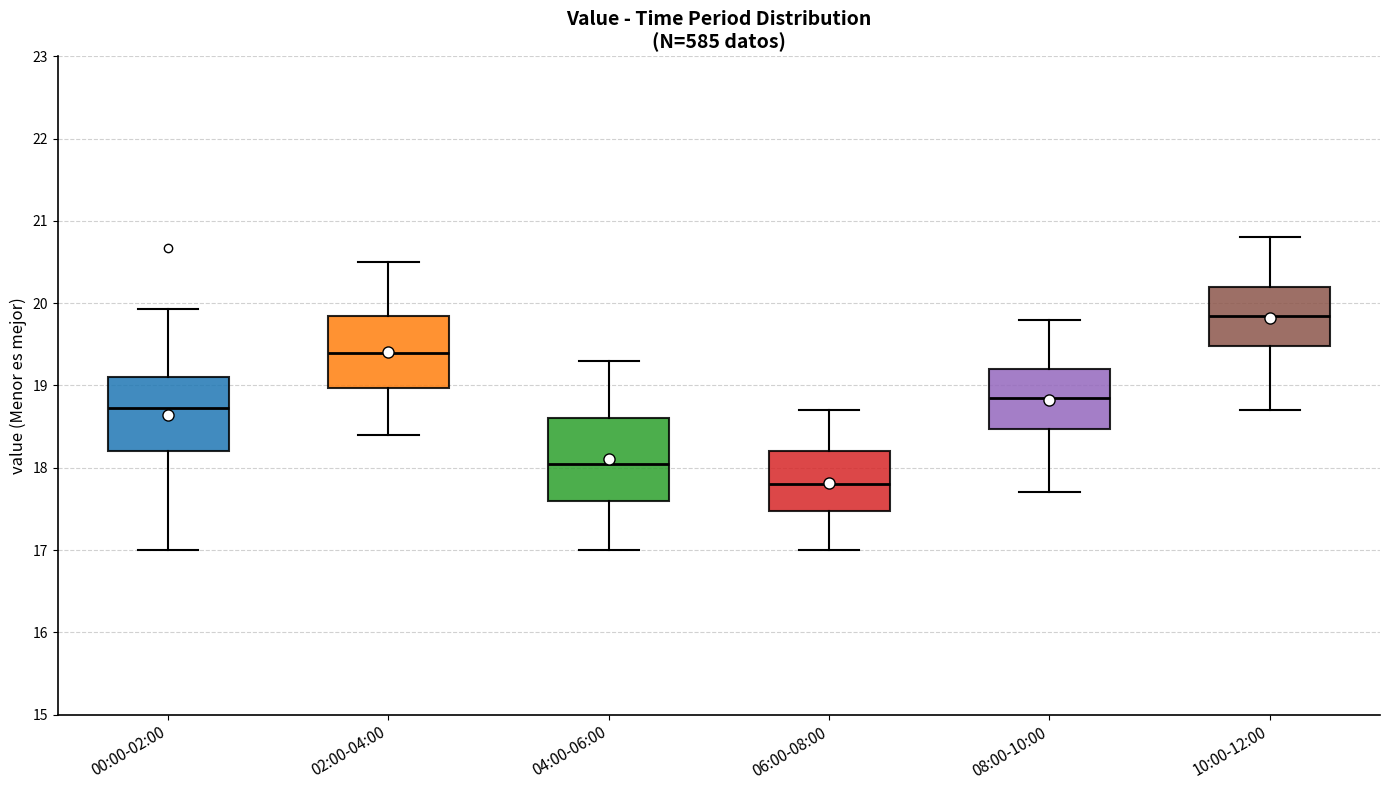

Reading left to right, transcribe this box plot: for each box, give where its median line is, the range the box spans, and where its two whiskers end, as read against the y-axis. The values are not printed on the chart, so give them approximately, as read against the axis.

00:00-02:00: median 18.7, box 18.2 to 19.1, whiskers 17.0 to 19.9
02:00-04:00: median 19.4, box 19.0 to 19.9, whiskers 18.4 to 20.5
04:00-06:00: median 18.1, box 17.6 to 18.6, whiskers 17.0 to 19.3
06:00-08:00: median 17.8, box 17.5 to 18.2, whiskers 17.0 to 18.7
08:00-10:00: median 18.9, box 18.5 to 19.2, whiskers 17.7 to 19.8
10:00-12:00: median 19.9, box 19.5 to 20.2, whiskers 18.7 to 20.8